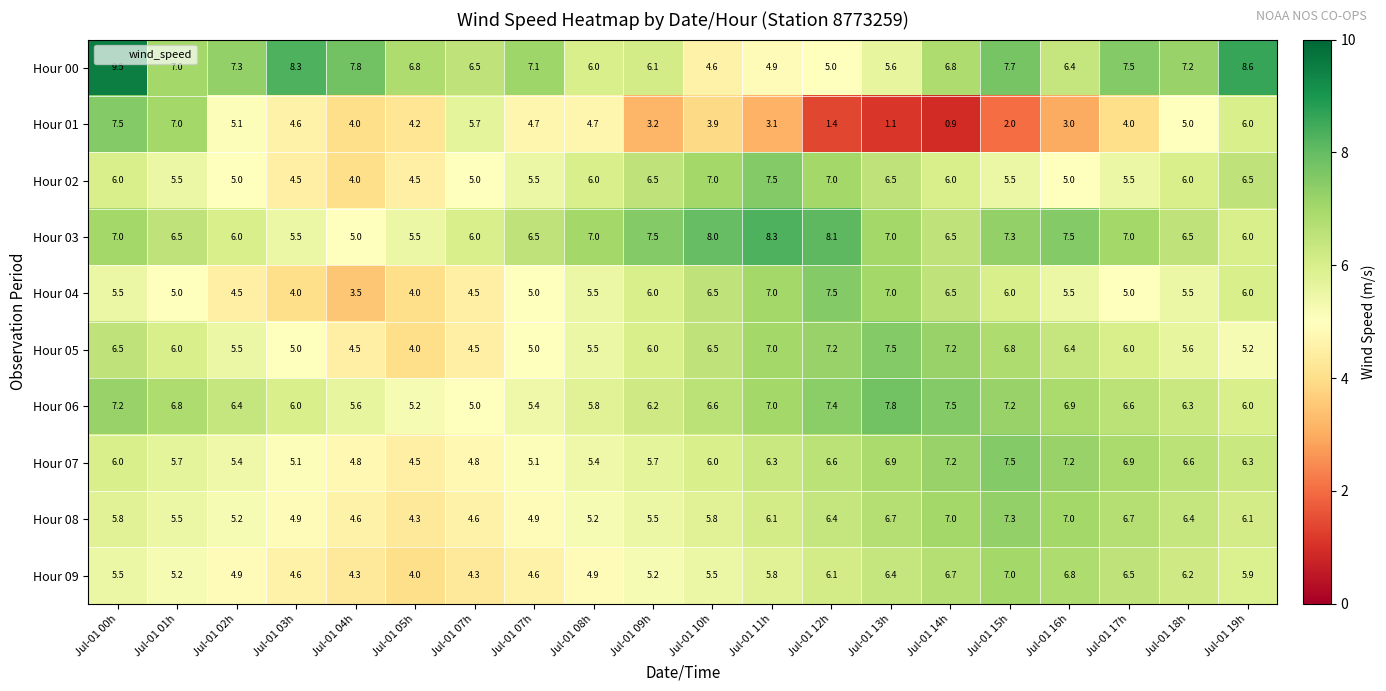

What is the spread (max minus min) of values at Jul-01 00h?

4.0